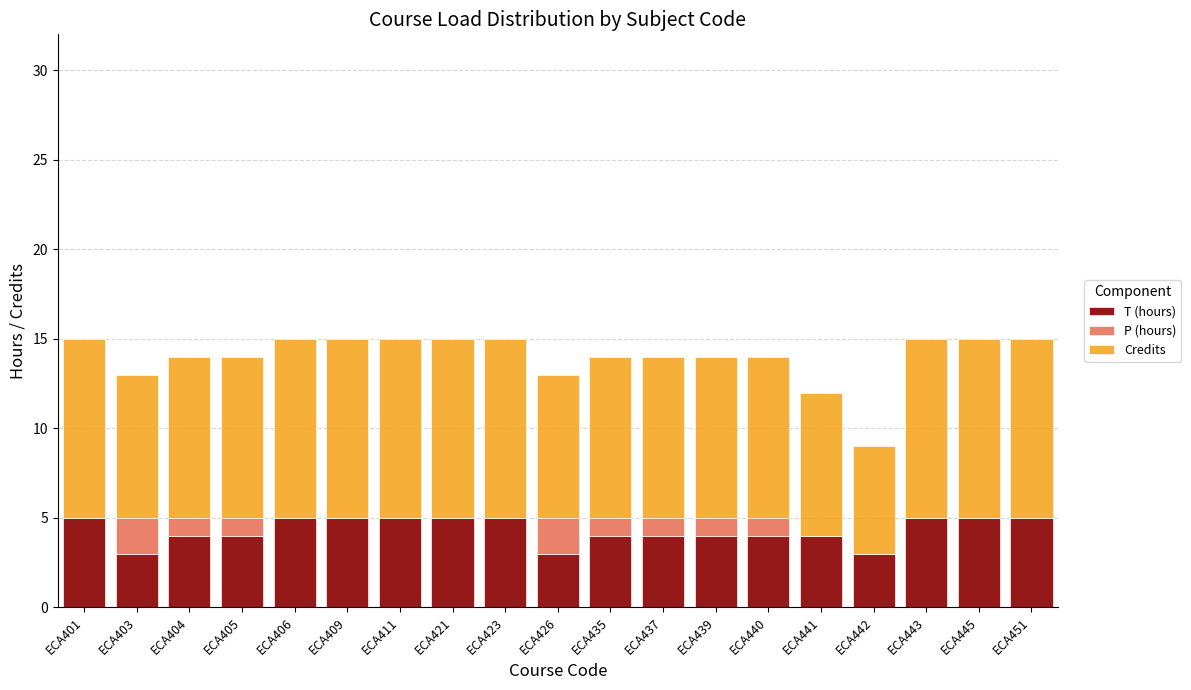

The value of T (hours) at ECA409 is 5. True or false?

True